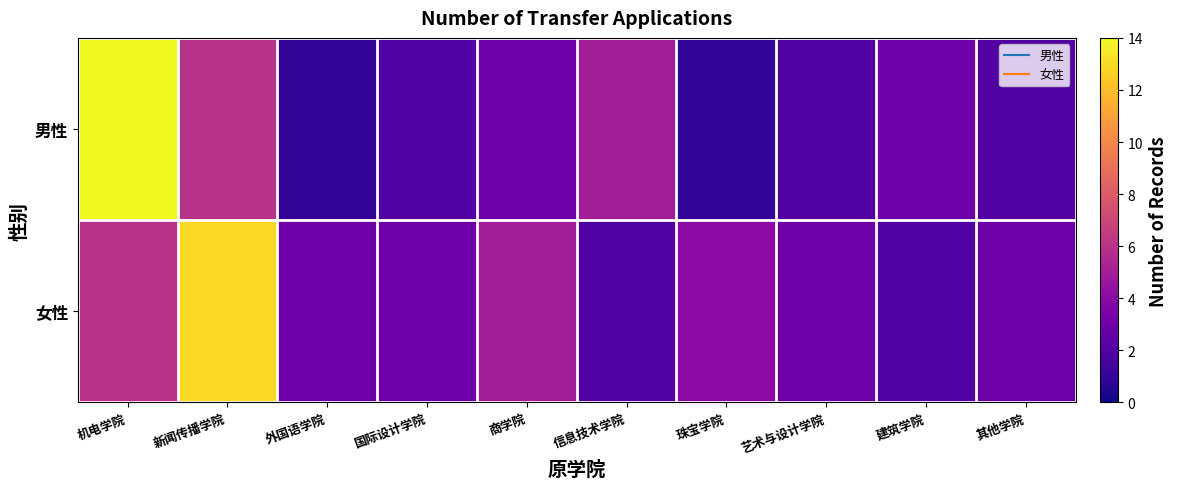

At 信息技术学院, list the series in order from smallest to largest.

女性, 男性